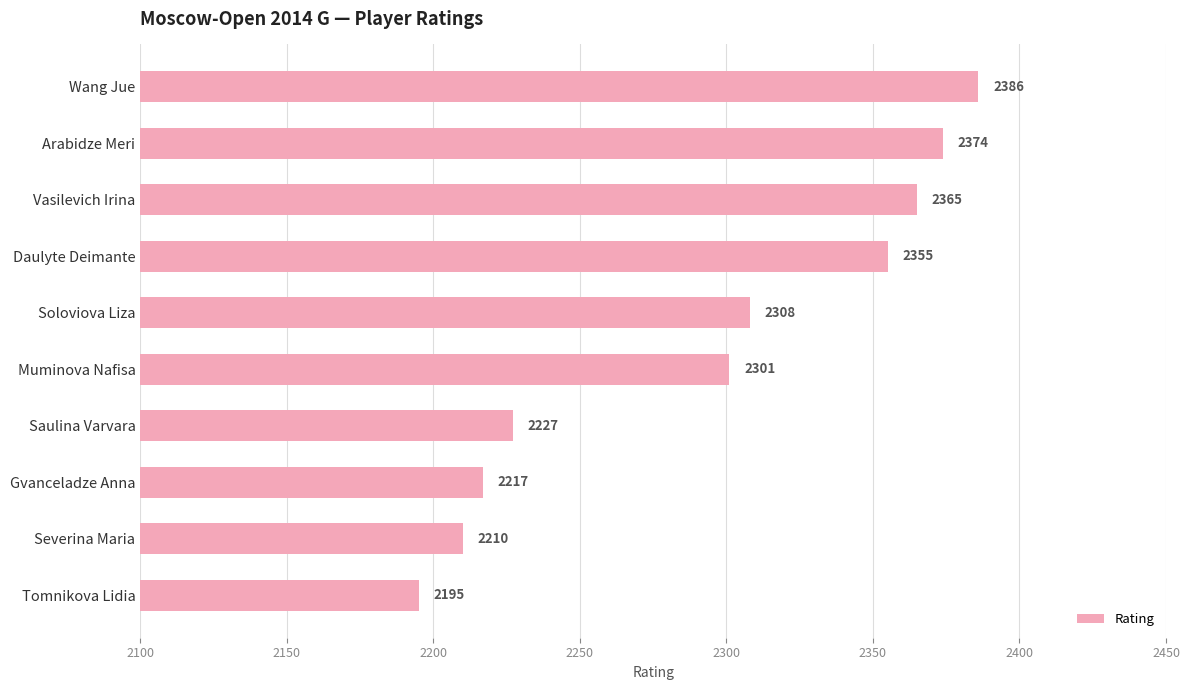

Is it true that the value at Severina Maria is 2210?

True